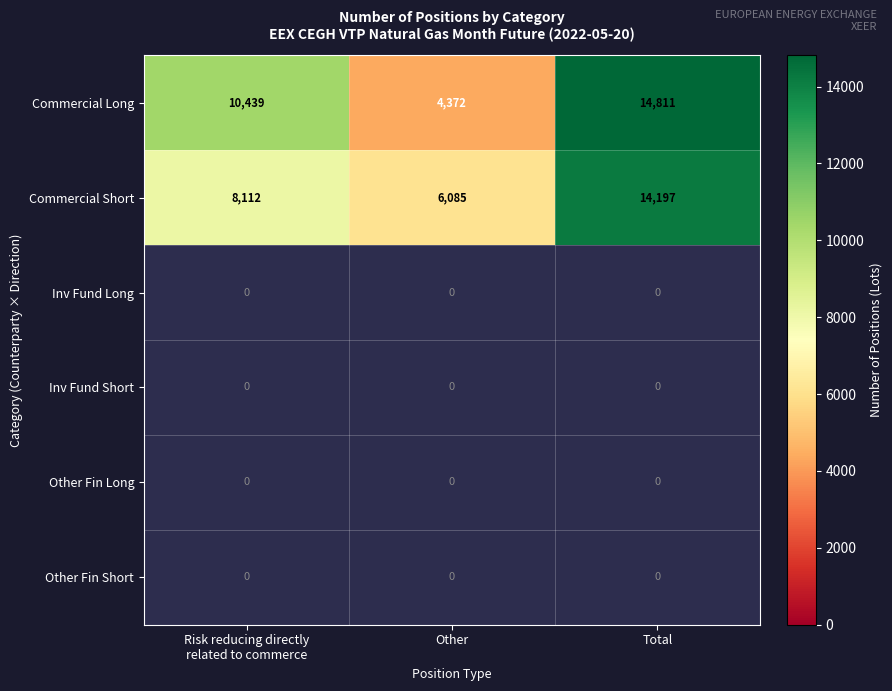

What is the sum of all Commercial Long values?

29622